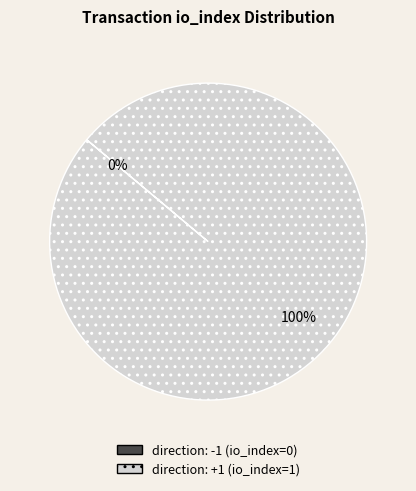

What is the change in value from direction: -1 (io_index=0) to direction: +1 (io_index=1)?

+1